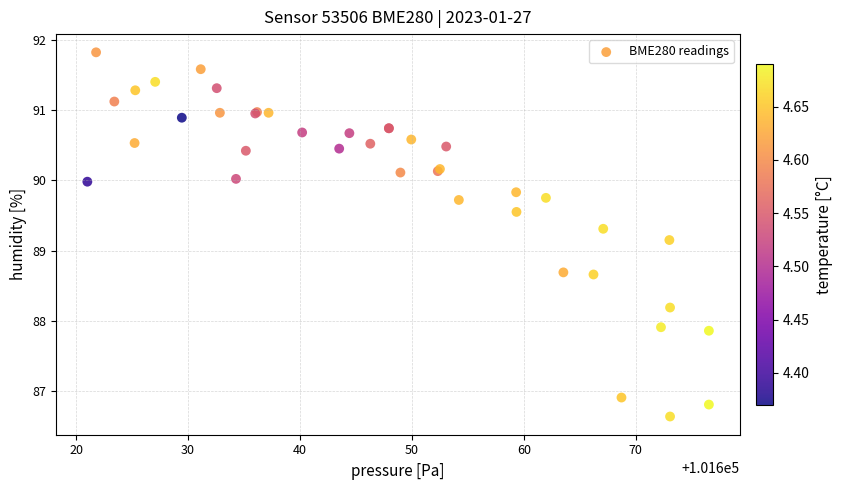

What Y value in the scatter plot is closest to 89?

89.2